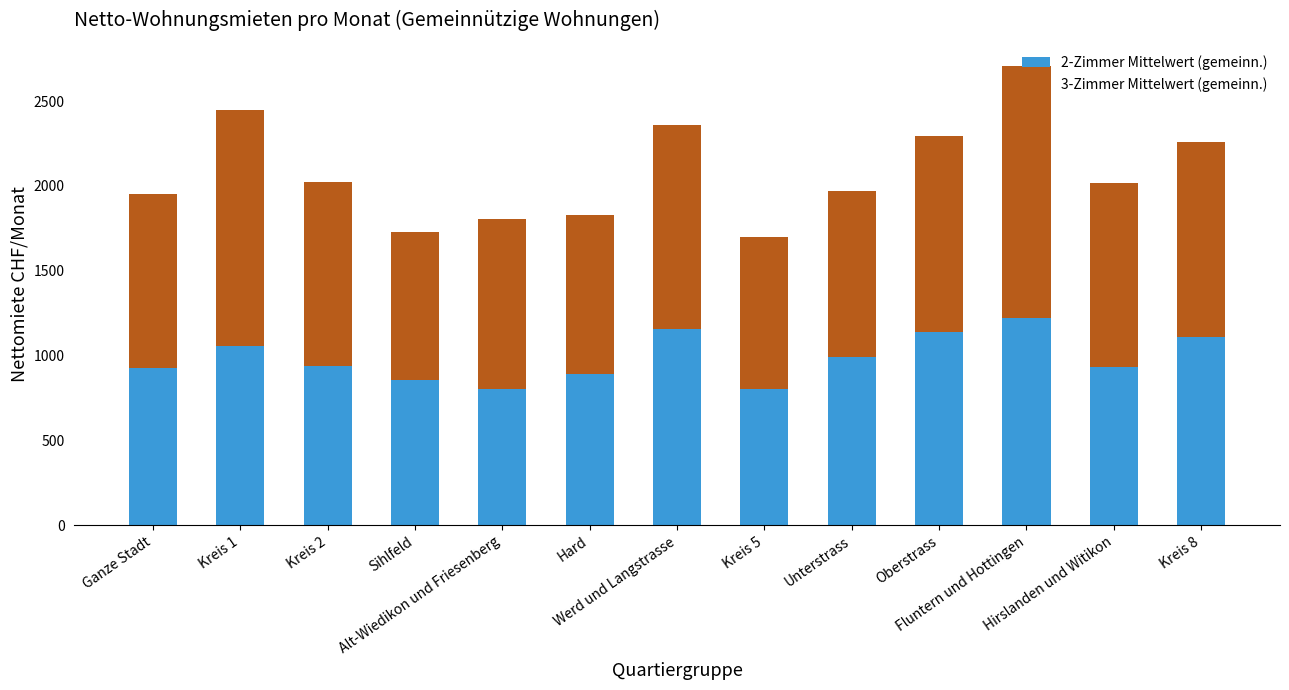

What is the maximum value for 2-Zimmer Mittelwert (gemeinn.)?

1219